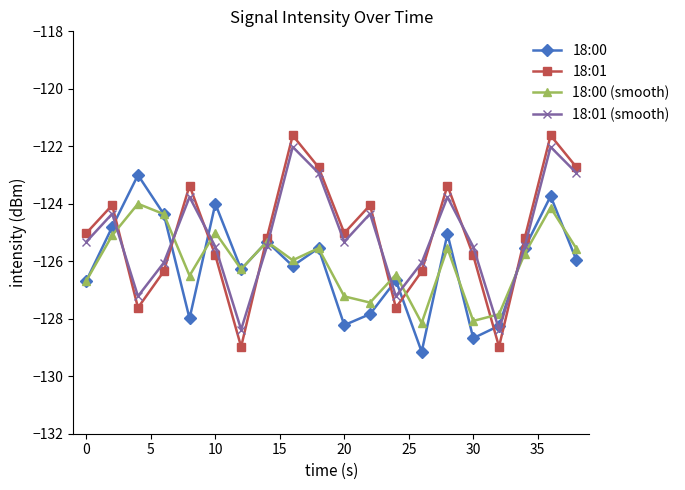

List the series in order of their peak value, highest first.

18:01, 18:01 (smooth), 18:00, 18:00 (smooth)